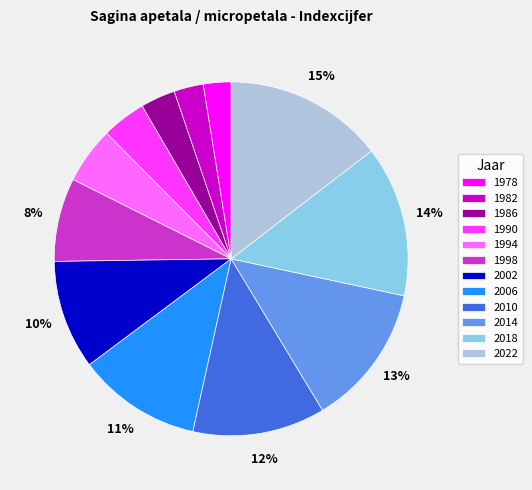

Is there any slice that represents more than half of the pie?

No